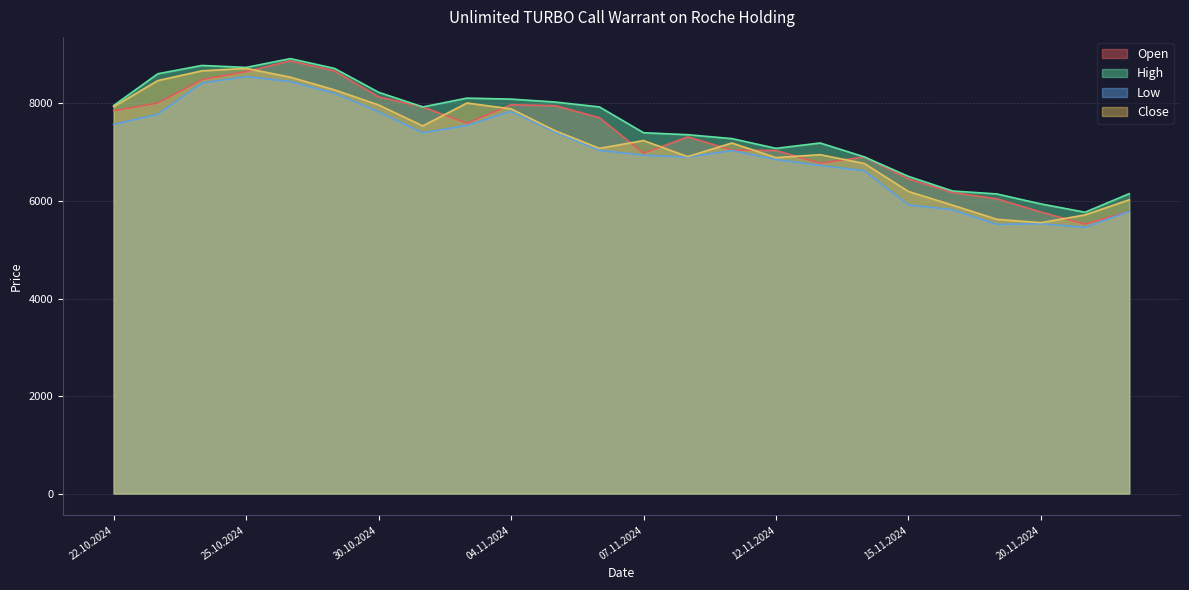

What position from the right is 12.11.2024?

9